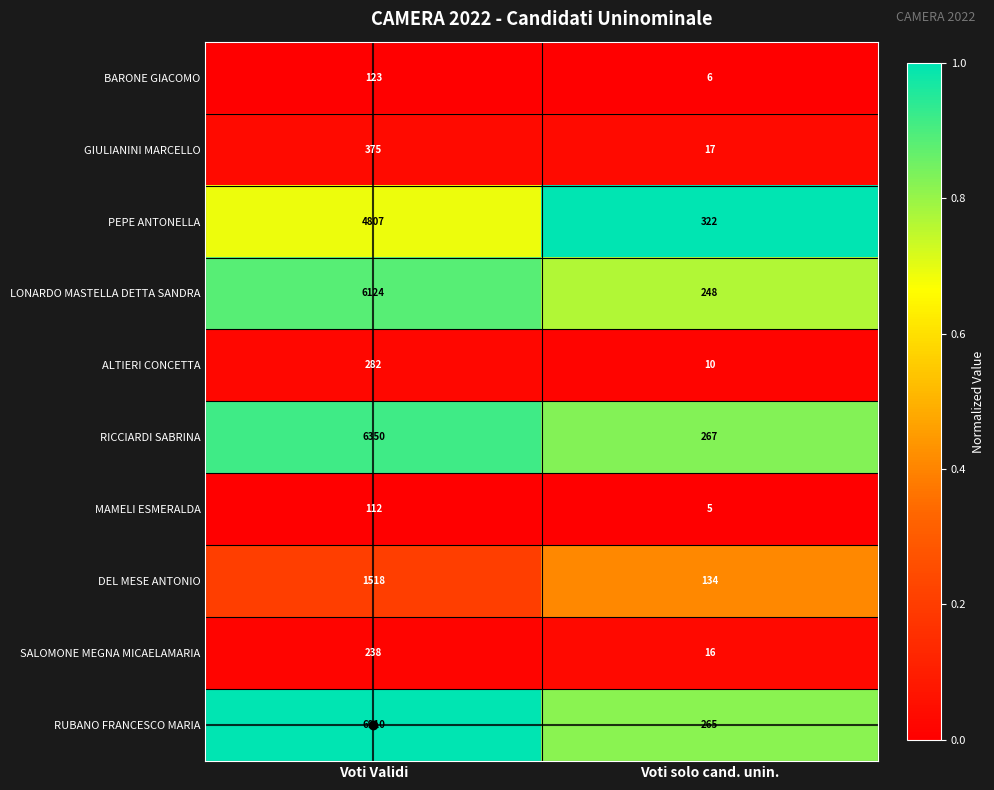

Which series has the widest spread of values?

RUBANO FRANCESCO MARIA